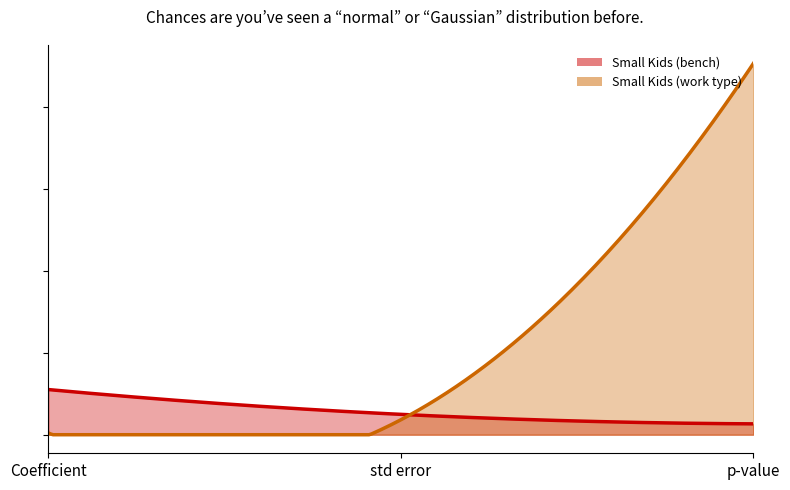

At which category is the sum across all series the highest?

p-value